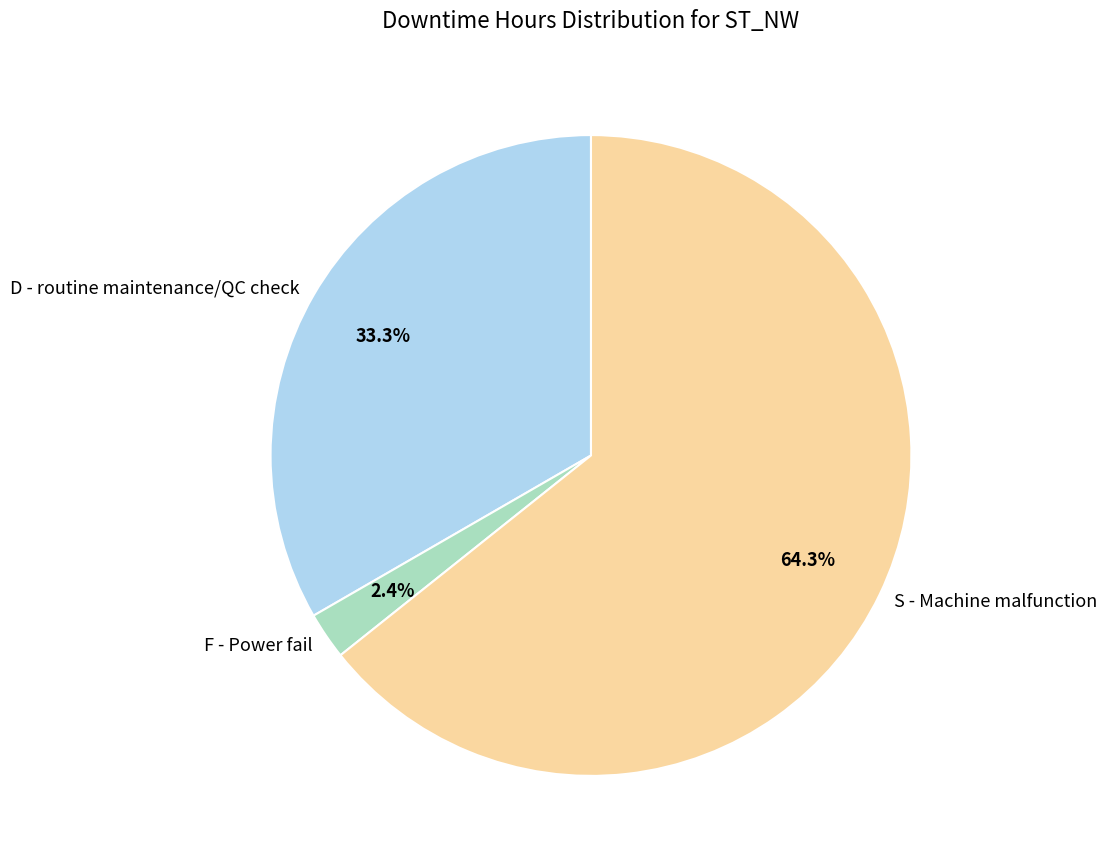

Which has a higher value, D - routine maintenance/QC check or F - Power fail?

D - routine maintenance/QC check